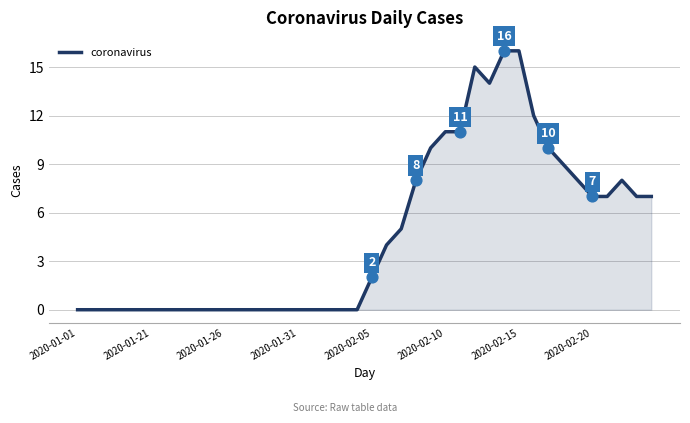

What is the maximum value shown in the chart?

16